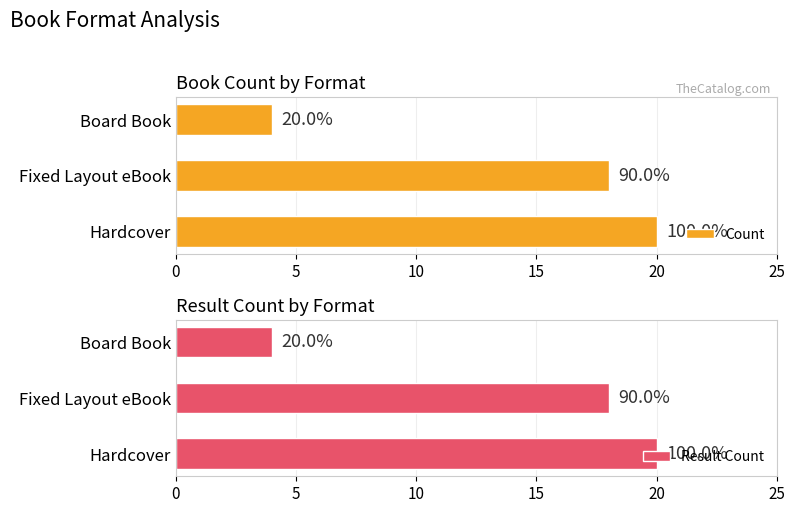

What is the greatest value displayed?

20